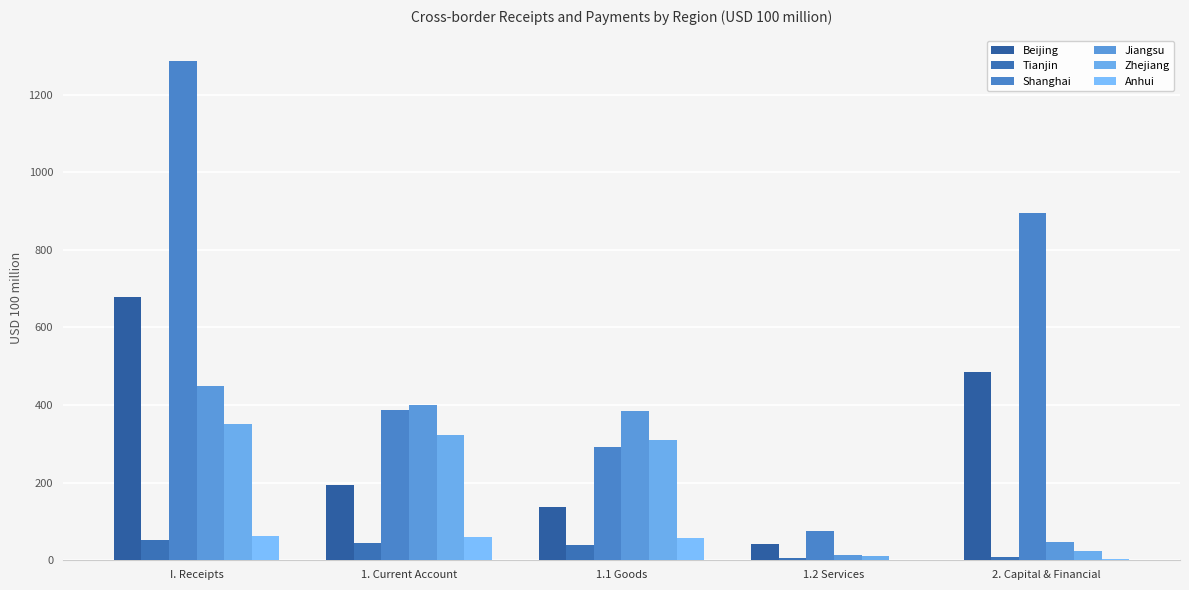

Which has a higher value, I. Receipts or 1. Current Account?

I. Receipts